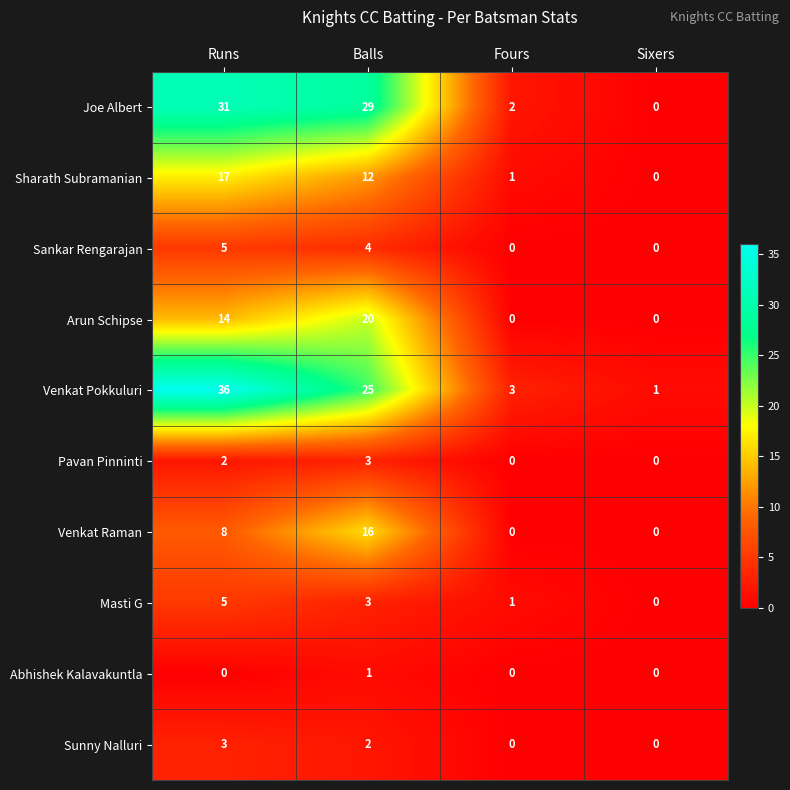

Which series has the widest spread of values?

Venkat Pokkuluri